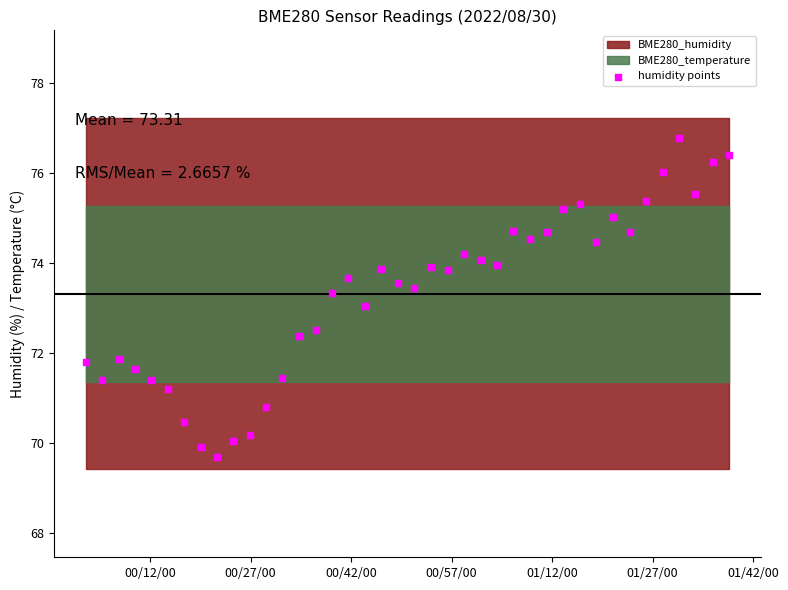

What is the range of Y values (max minus min)?

7.1